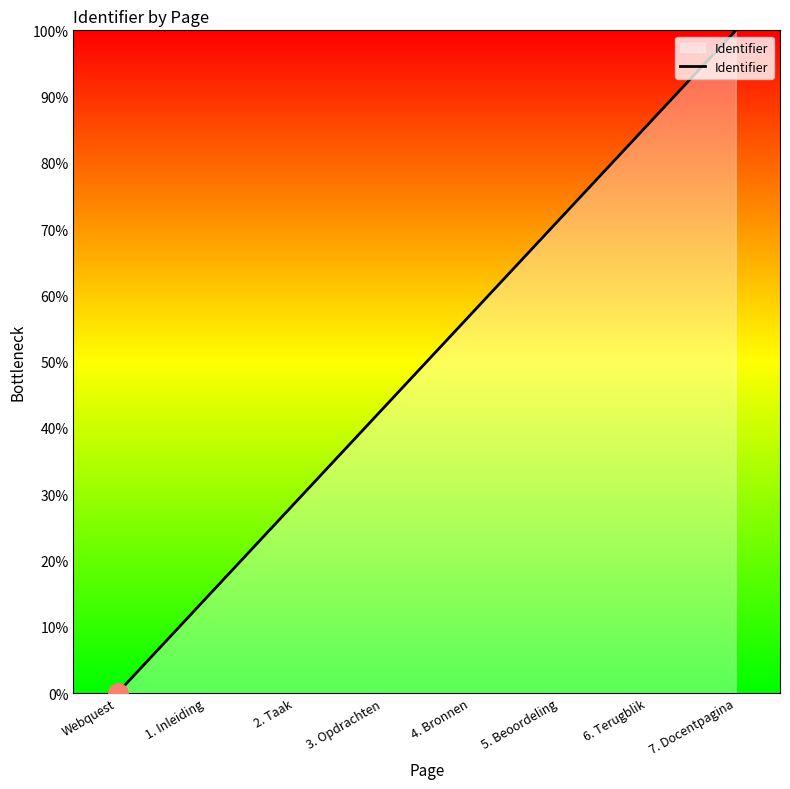

Rank the categories by value from highest to lowest.

7. Docentpagina, 6. Terugblik, 5. Beoordeling, 4. Bronnen, 3. Opdrachten, 2. Taak, 1. Inleiding, Webquest